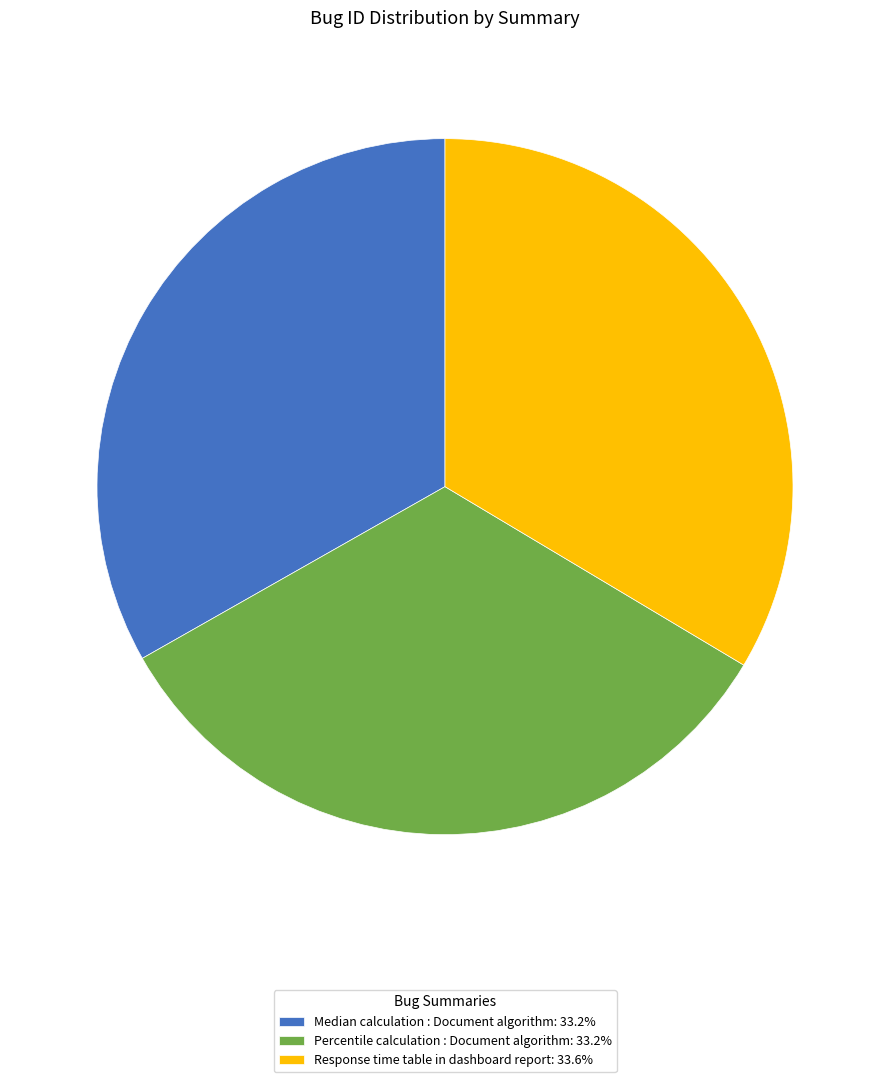

What is the ratio of the value at Response time table in dashboard report: 33.6% to the value at Percentile calculation : Document algorithm: 33.2%?

1.0